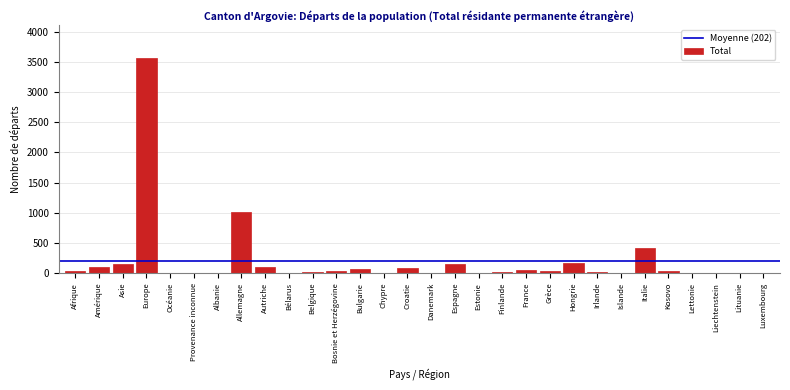

What is the ratio of the value at Allemagne to the value at Autriche?

10.1